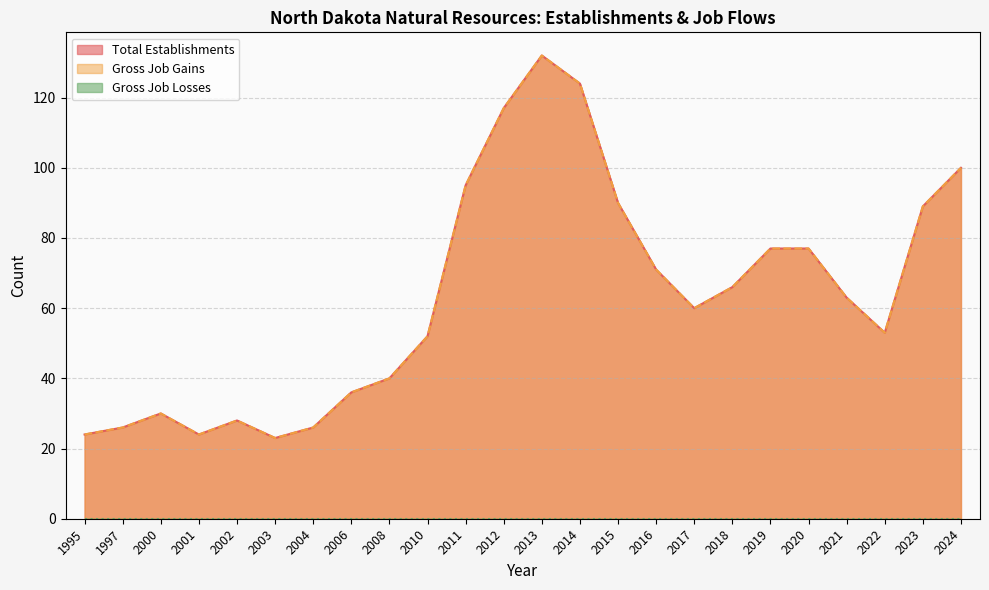

At 2006, list the series in order from smallest to largest.

Total Establishments, Gross Job Gains